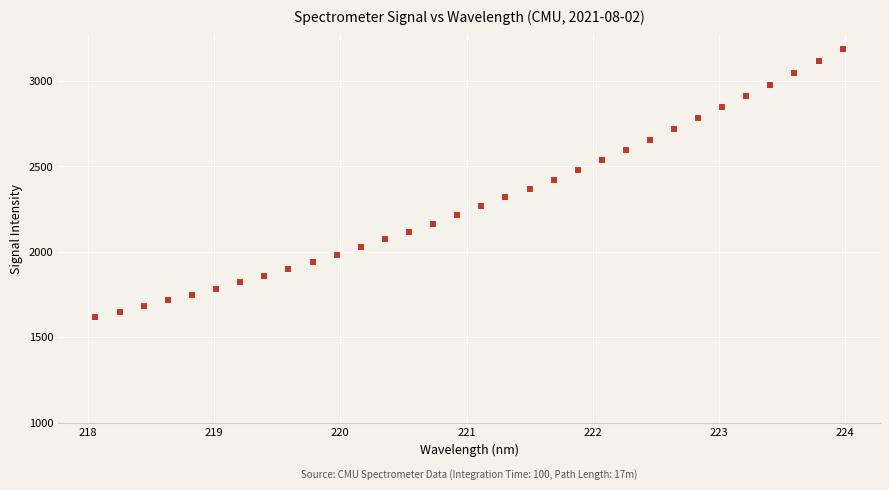

What is the range of X values (max minus min)?

5.9